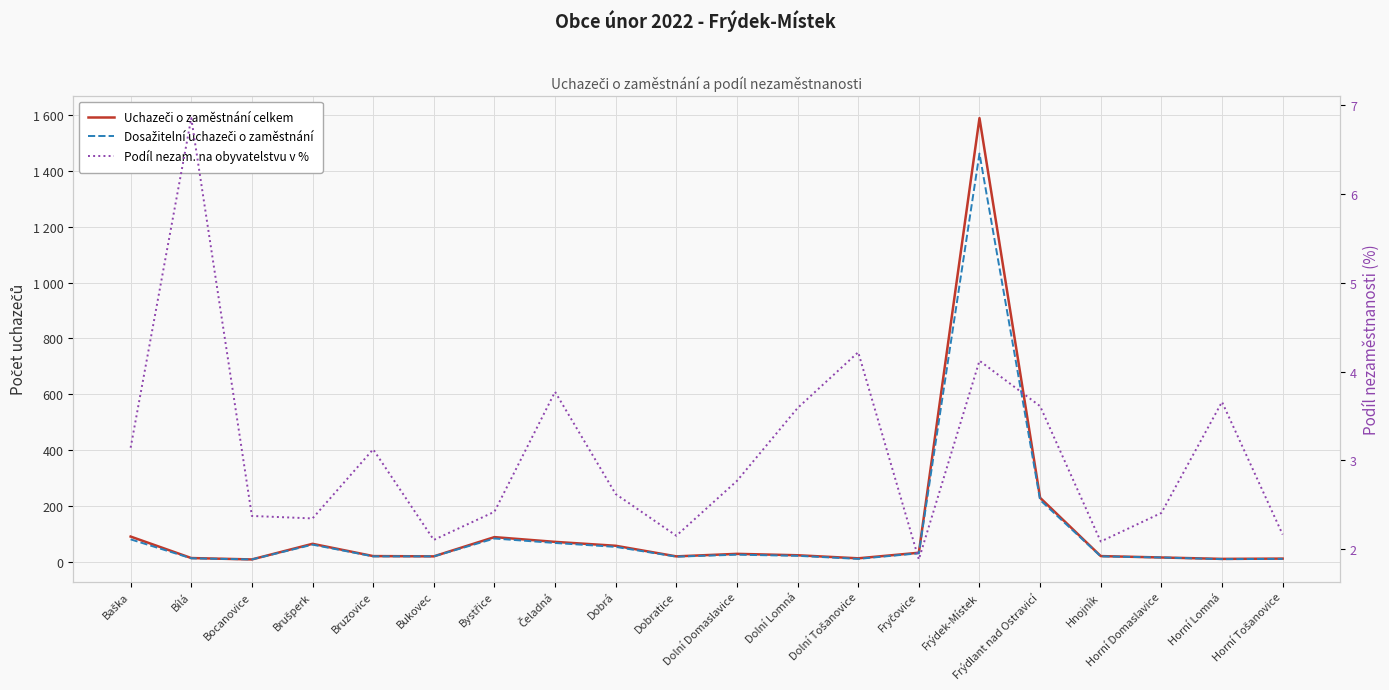

True or false: Dosažitelní uchazeči o zaměstnání and Podíl nezam. na obyvatelstvu v % cross at least once.

False